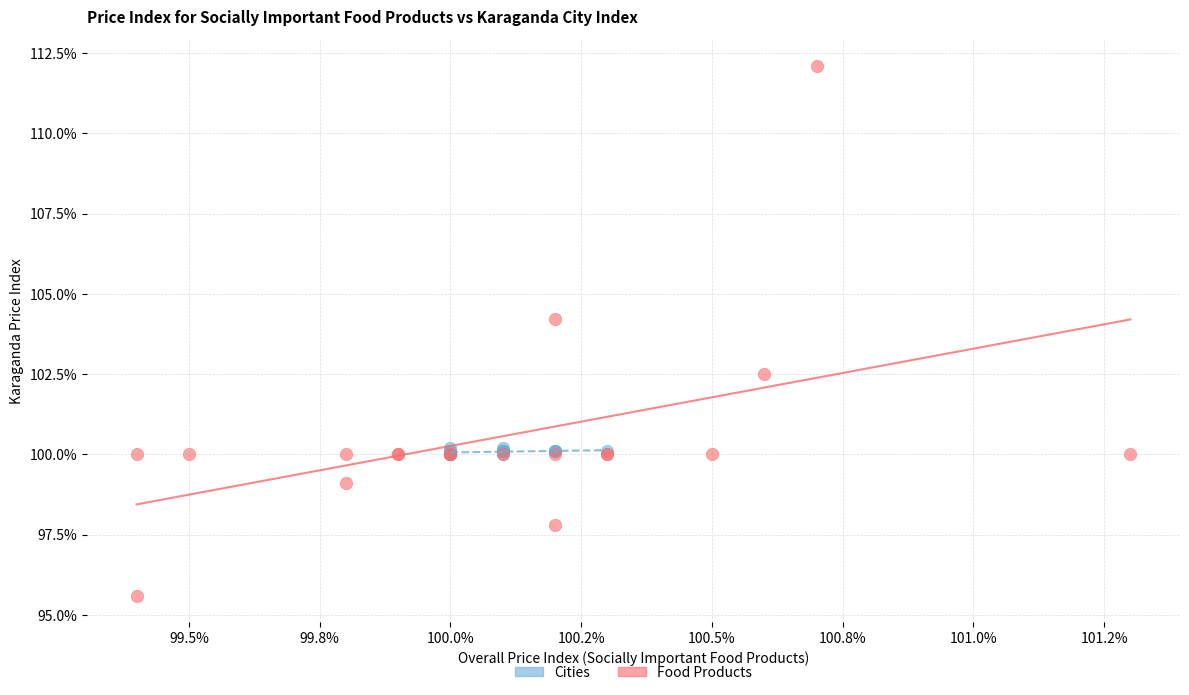

Which series contains the highest Y value?

Food Products